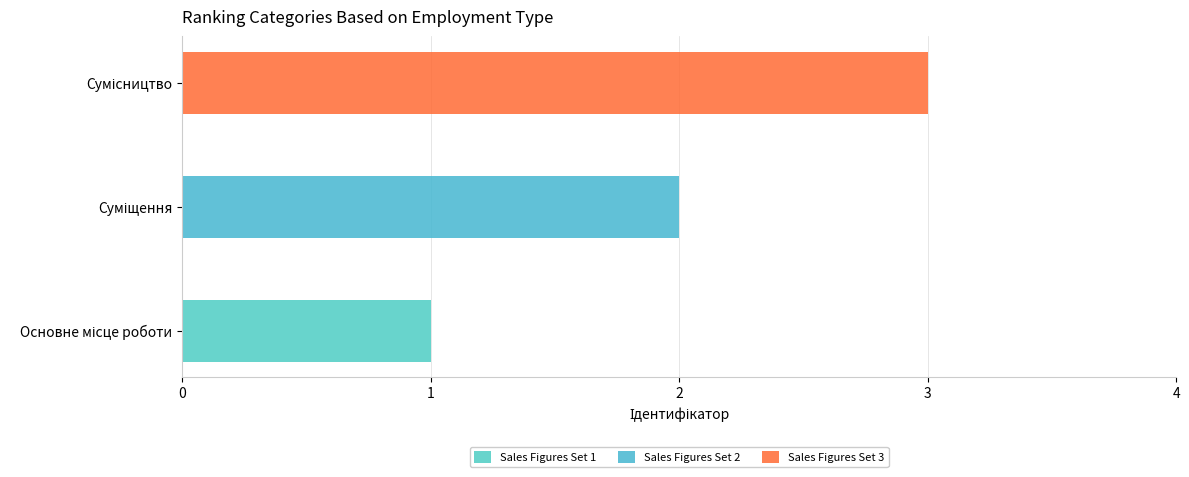

True or false: the data shows 3 at Сумісництво.

True